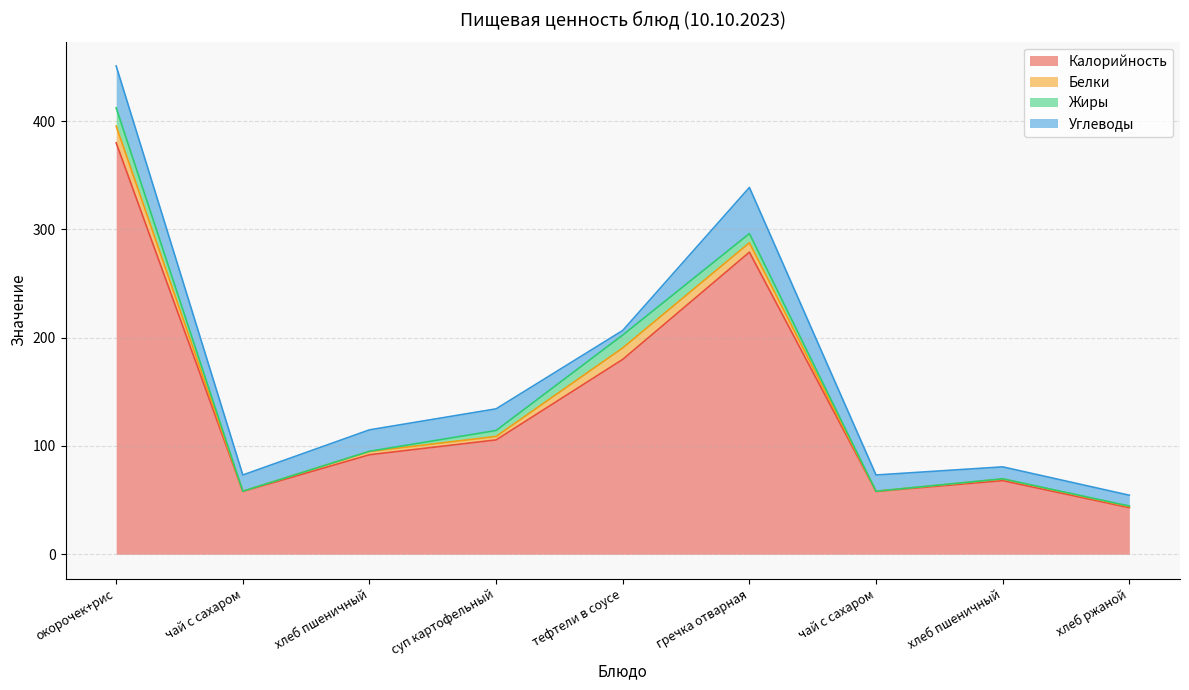

What are all the series names shown in the legend?

Калорийность, Белки, Жиры, Углеводы